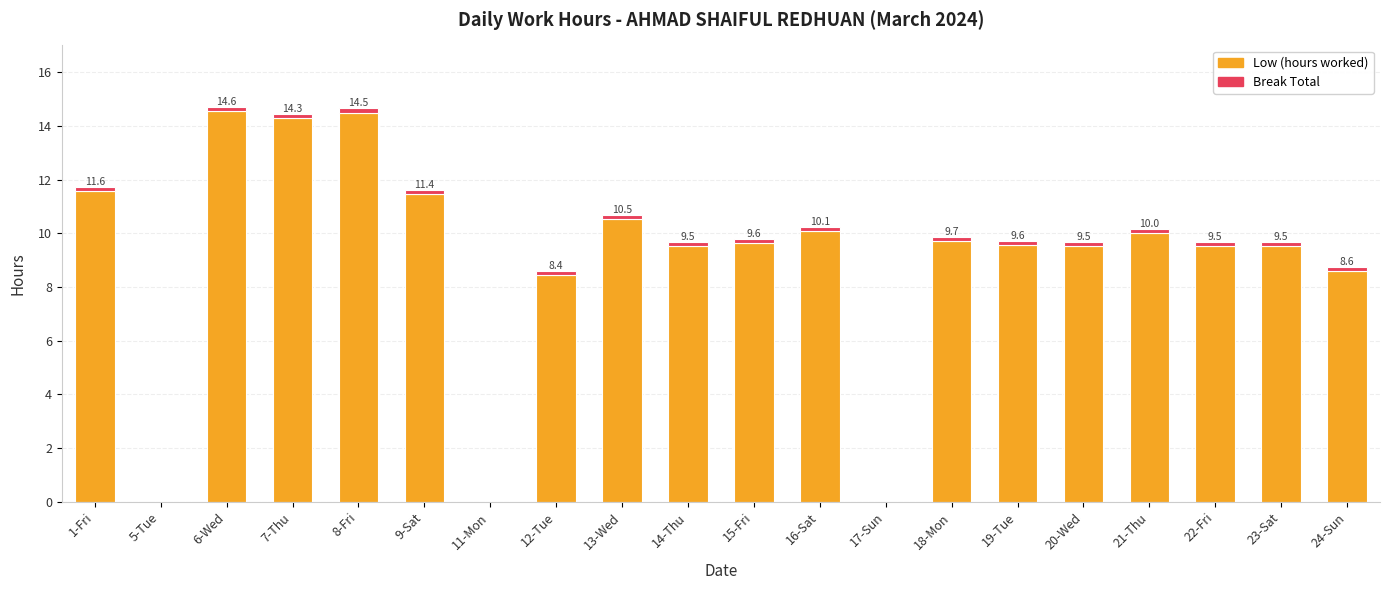

Is it true that Low (hours worked) equals 9.7 at 18-Mon?

True